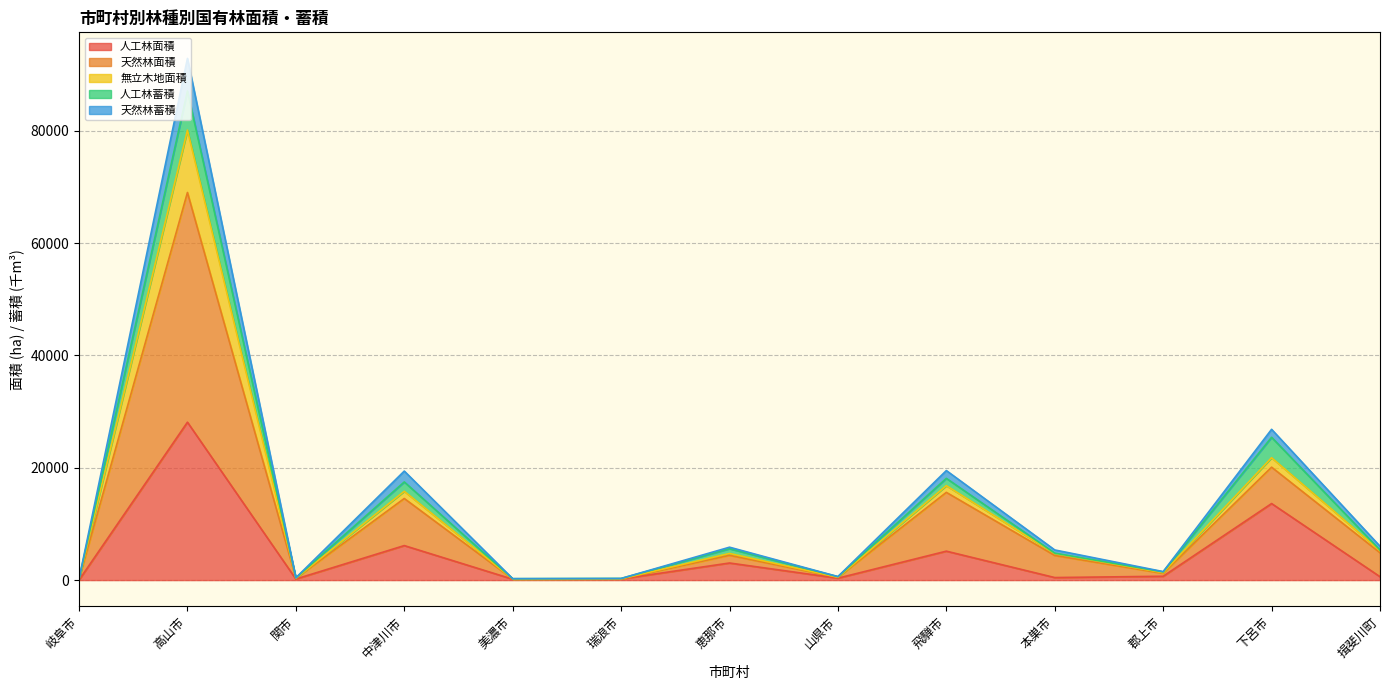

What is the maximum value for 人工林面積?

28112.0